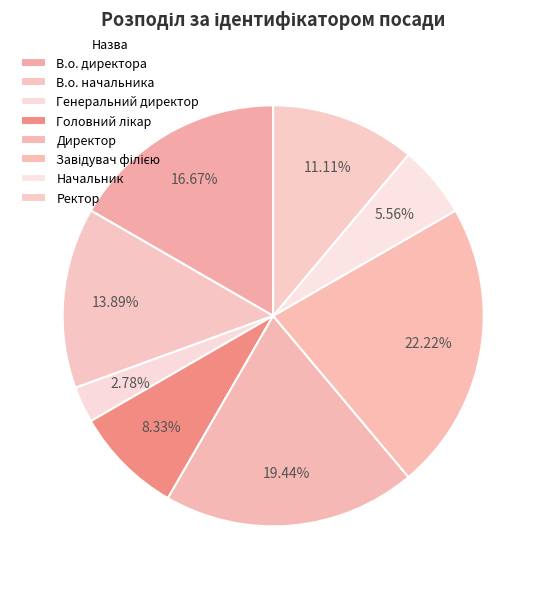

Count the number of slices in the pie.

8